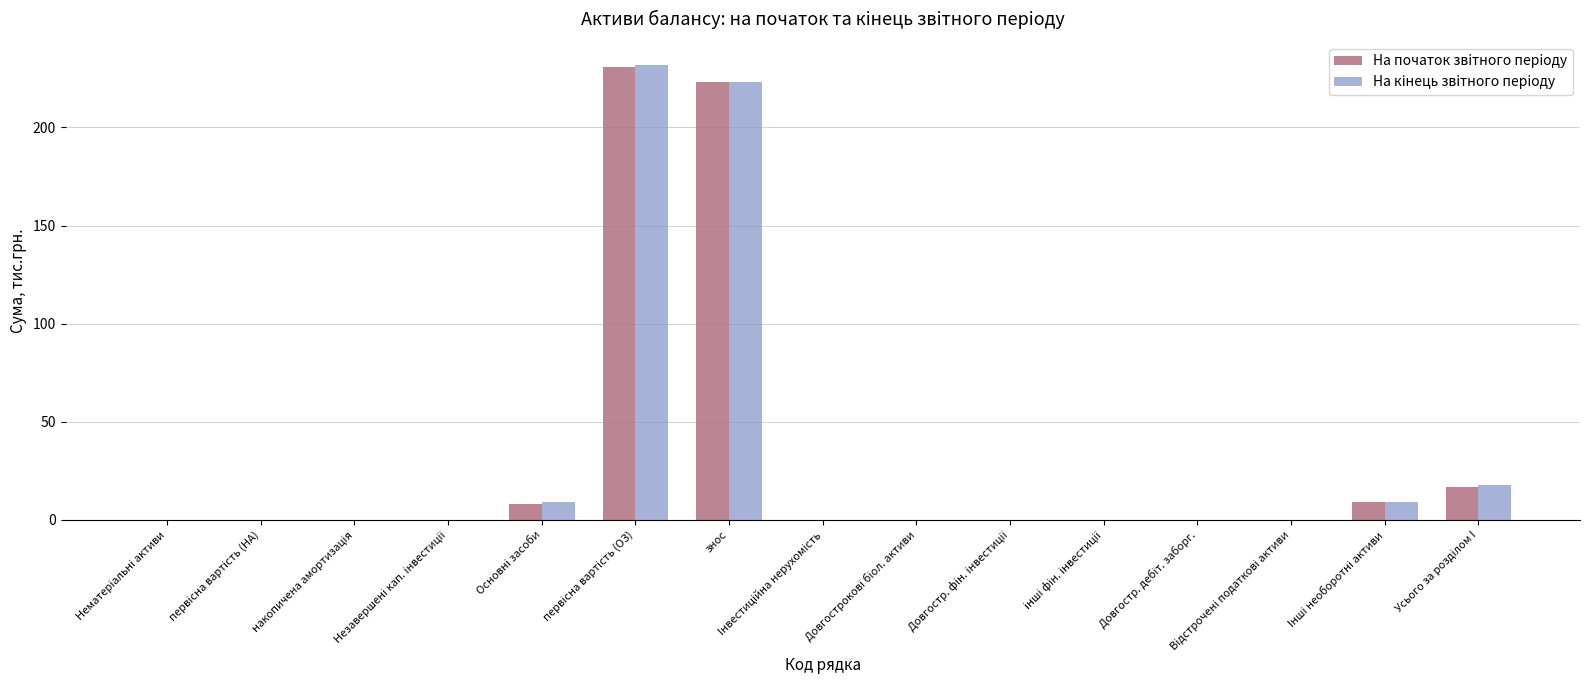

At which label is На кiнець звiтного перiоду closest to 116?

Усього за роздiлом I